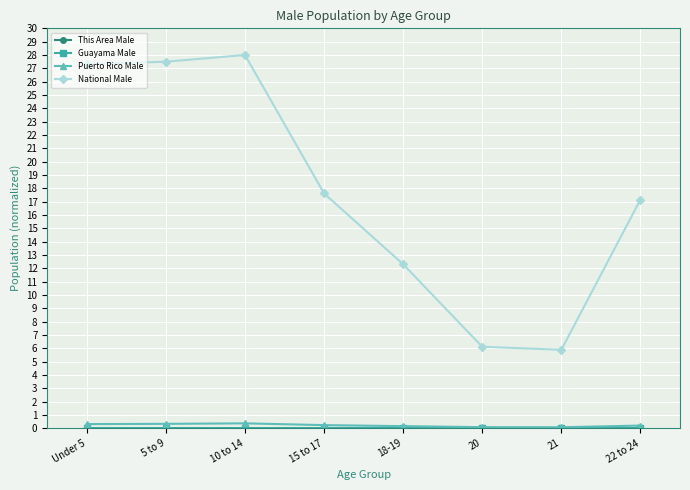

Between 10 to 14 and 20, which series saw the biggest shift?

National Male